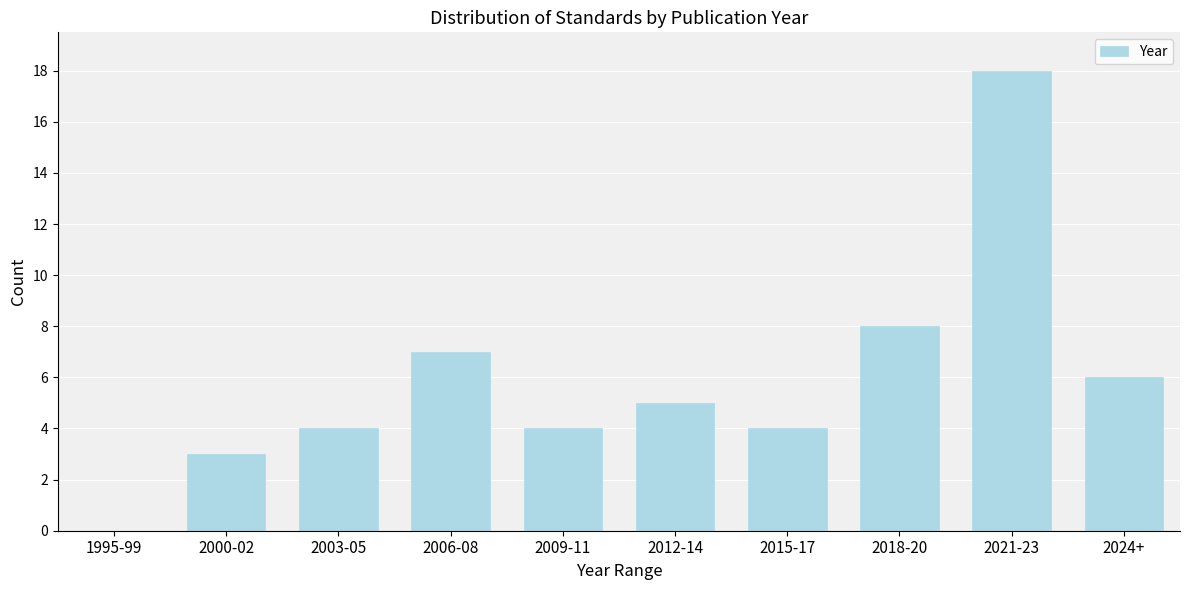

Reading left to right, extract all data points from this chart.

1995-99=0	2000-02=3	2003-05=4	2006-08=7	2009-11=4	2012-14=5	2015-17=4	2018-20=8	2021-23=18	2024+=6